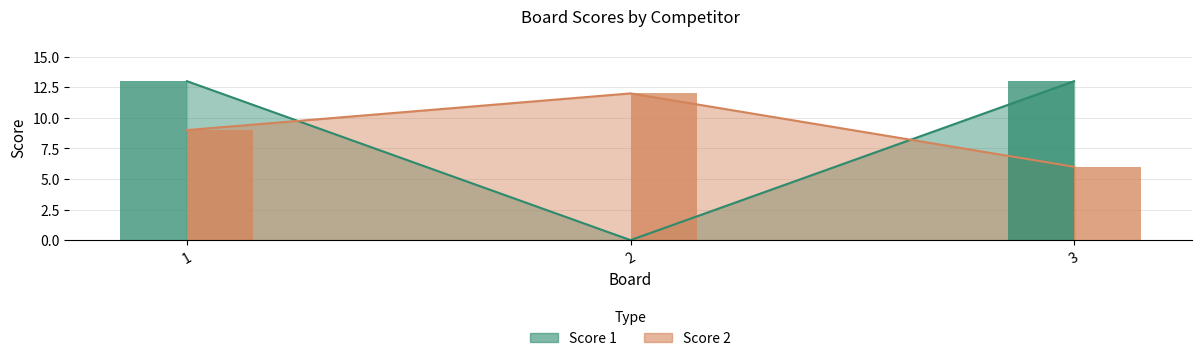

Reading left to right, extract all data points from this chart.

Score 1: 13	0	13
Score 2: 9	12	6